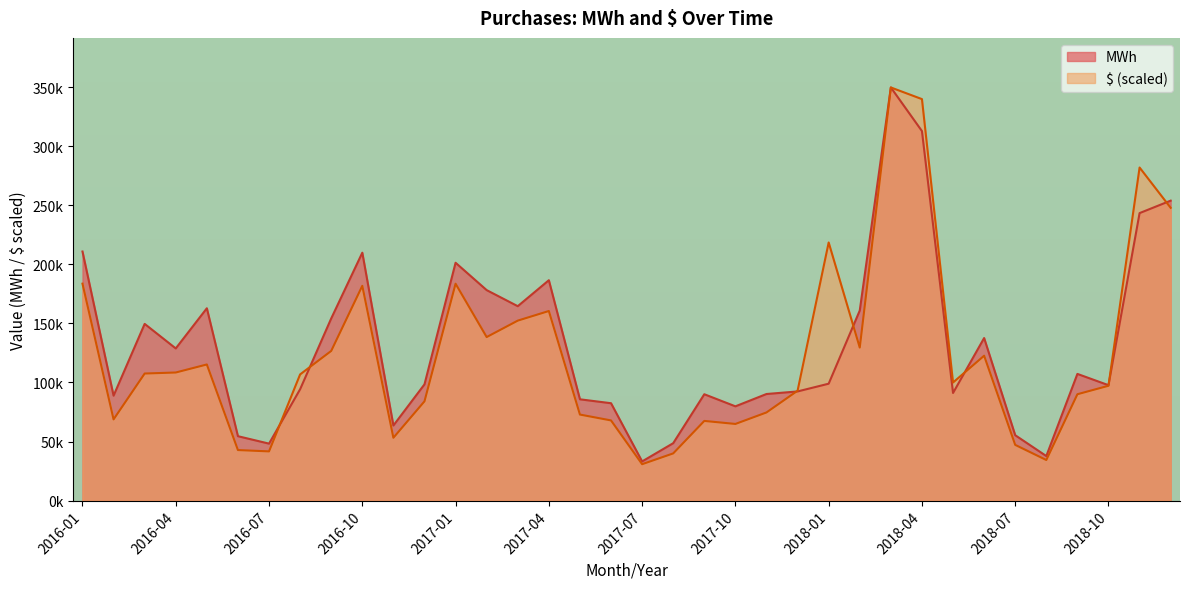

The value of $ at 2017-04 is 34652.6. True or false?

False